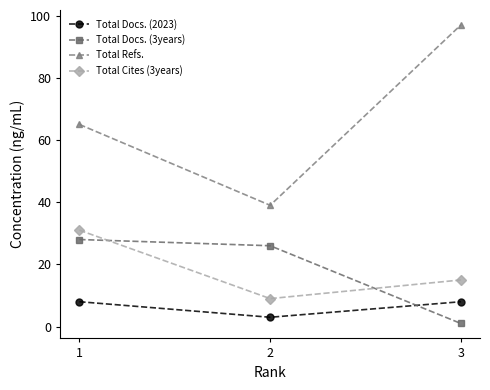

Rank the series by their maximum value, from lowest to highest.

Total Docs. (2023), Total Docs. (3years), Total Cites (3years), Total Refs.